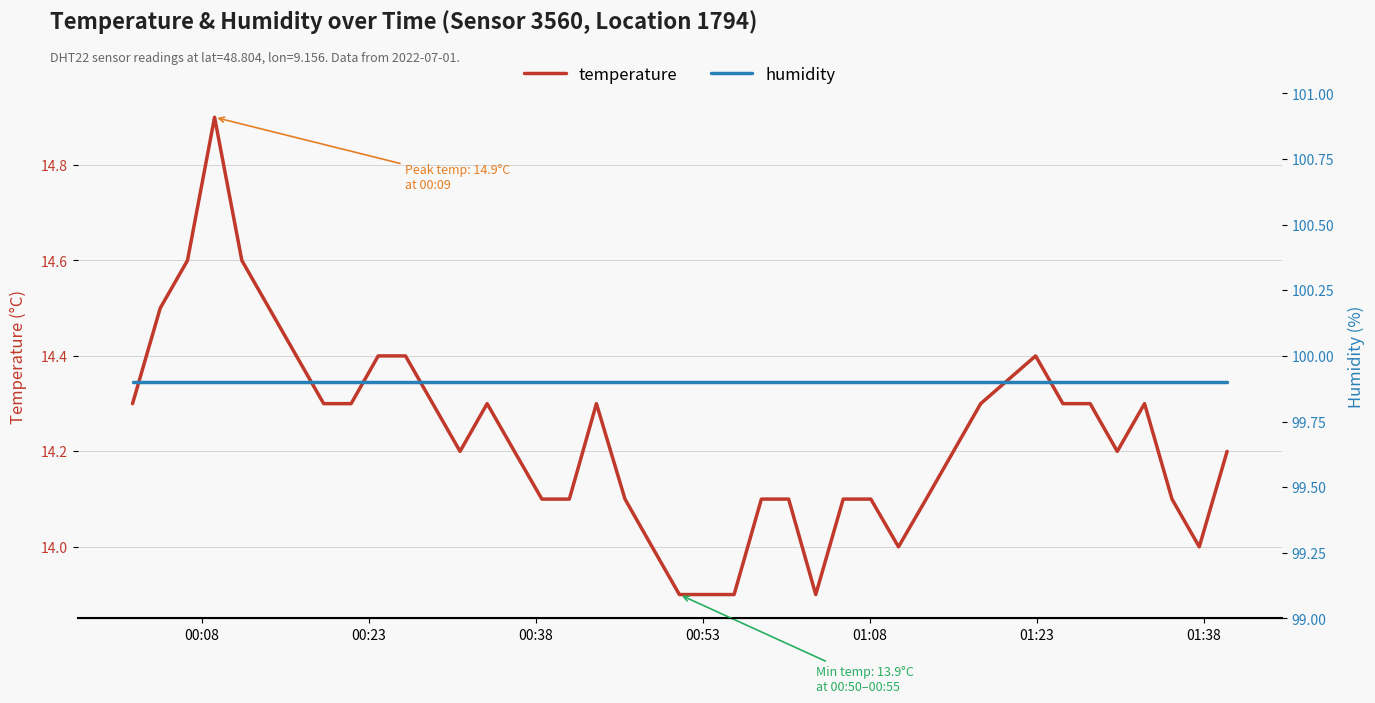

What is the highest value of the temperature series?

14.9